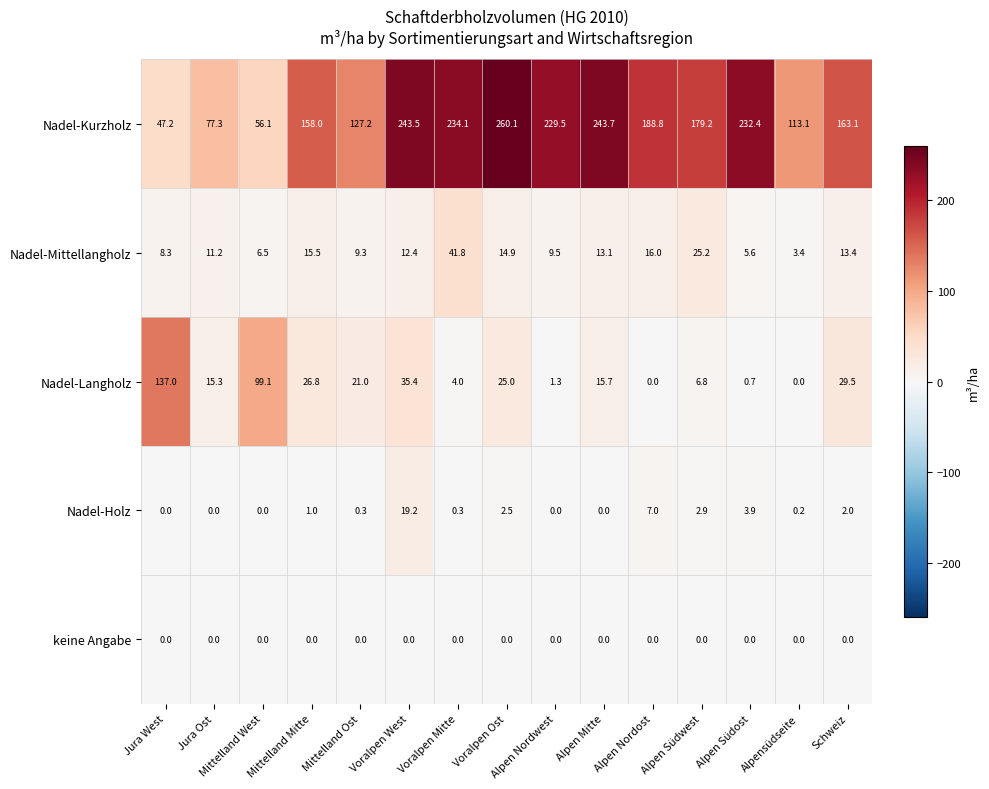

What is the sum of all Nadel-Holz values?

39.3